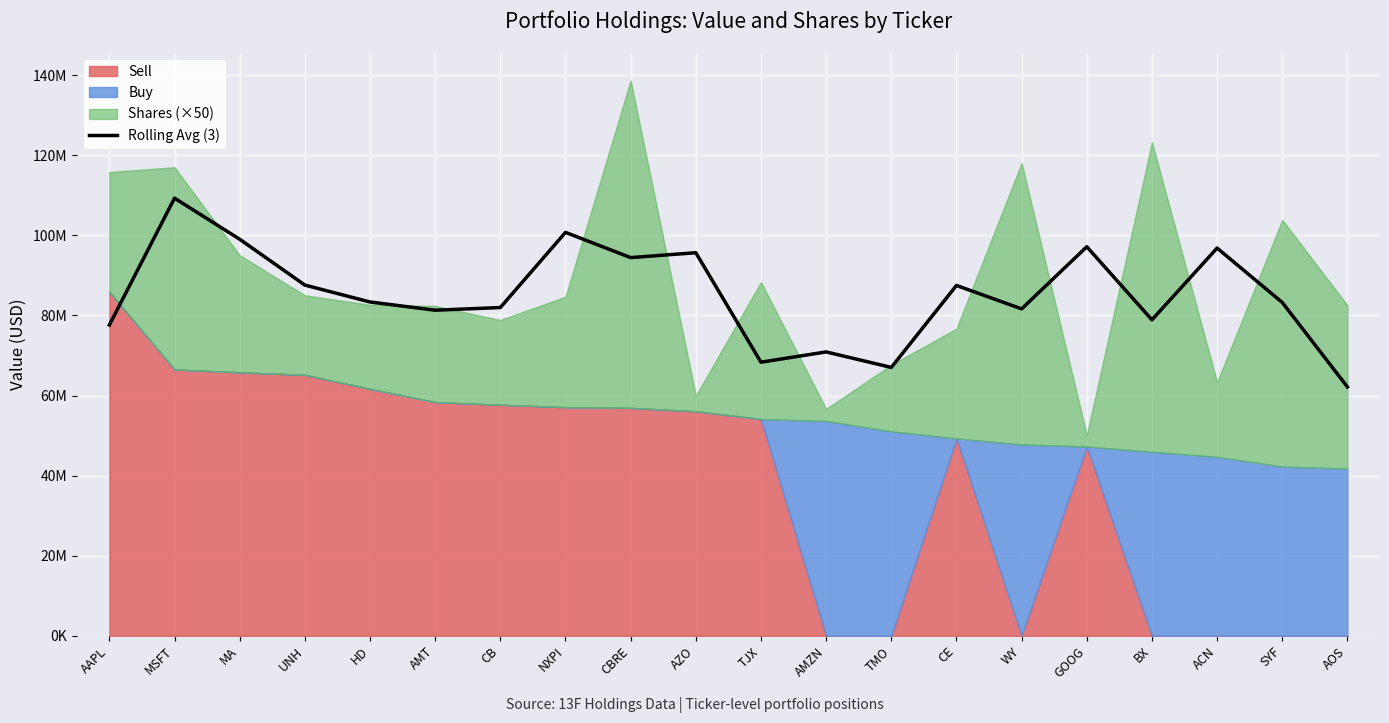

Which category has the highest value across all series?

MSFT